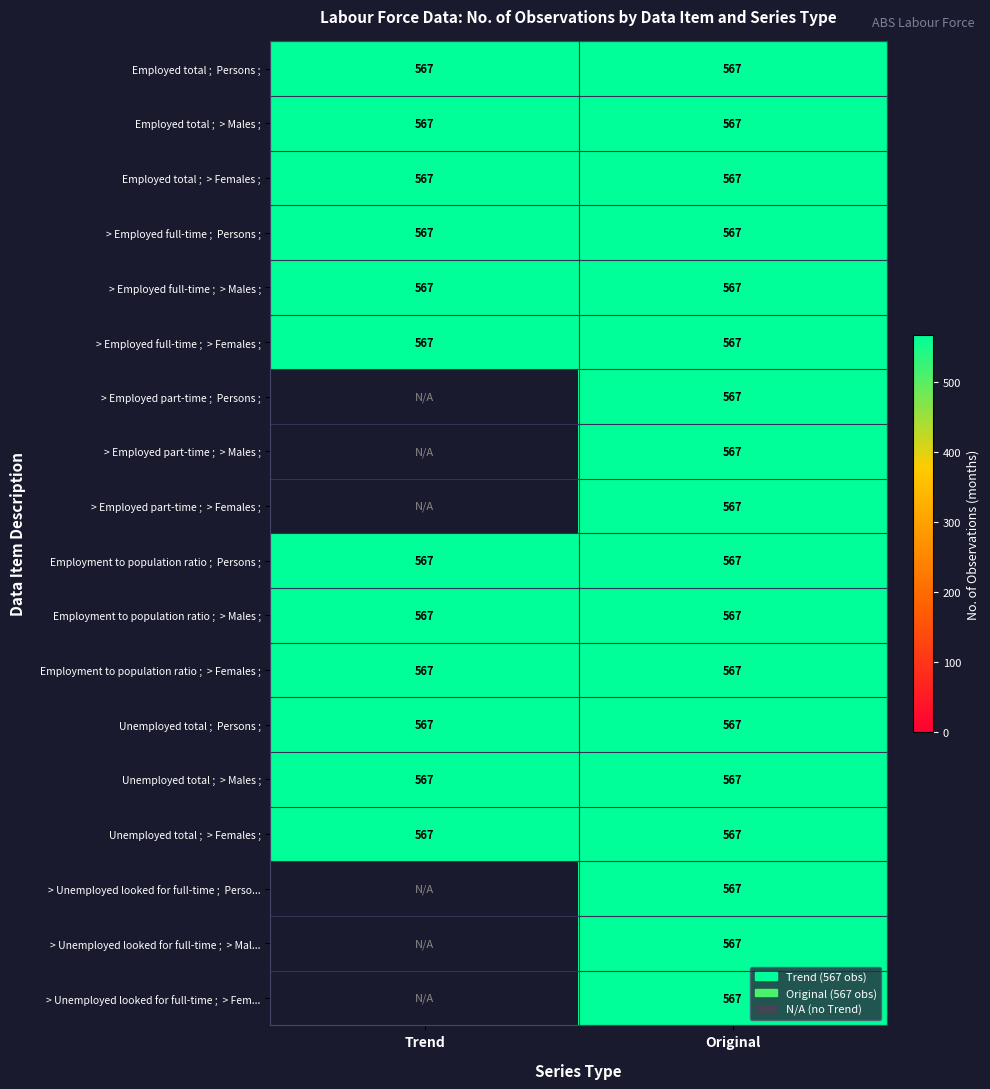

At which category does the chart reach its minimum across all series?

Trend